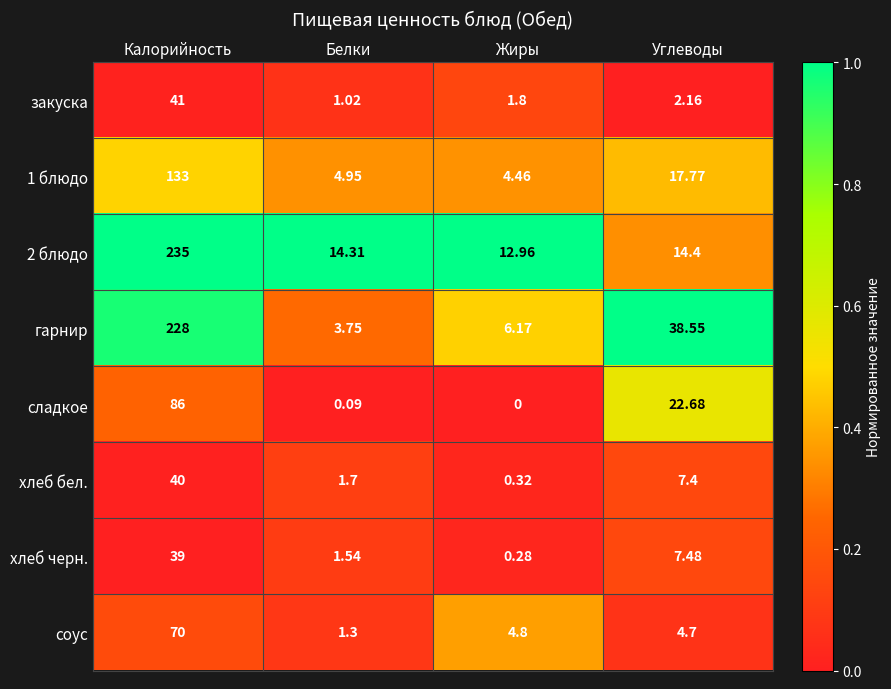

Which series has the largest range (max minus min)?

гарнир